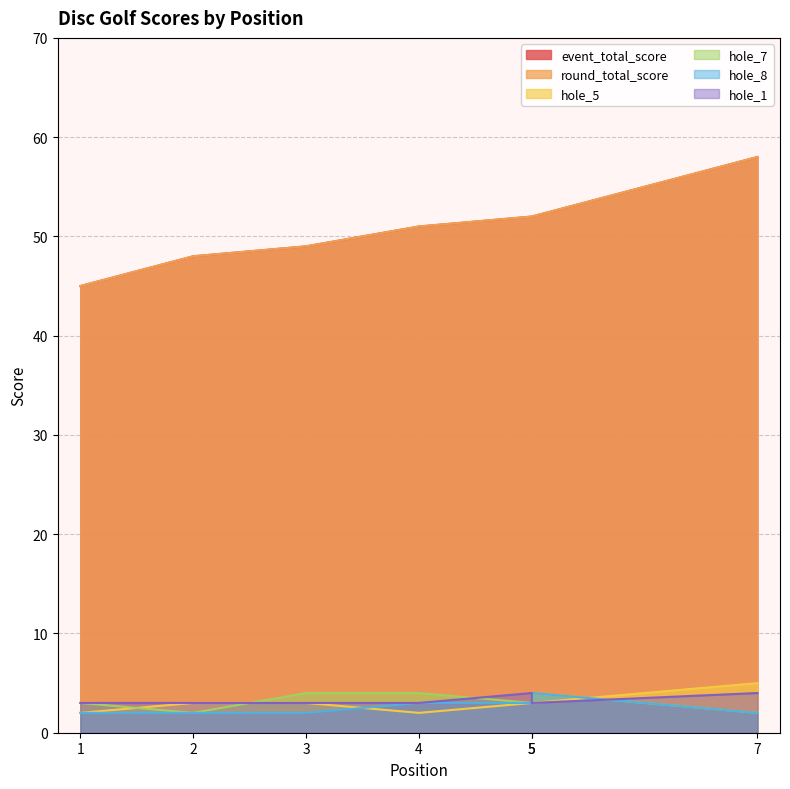

Reading left to right, extract all data points from this chart.

event_total_score: 45	48	49	51	52	52	58
round_total_score: 45	48	49	51	52	52	58
hole_5: 2	3	3	2	3	3	5
hole_7: 3	2	4	4	3	4	2
hole_8: 2	2	2	3	3	4	2
hole_1: 3	3	3	3	4	3	4